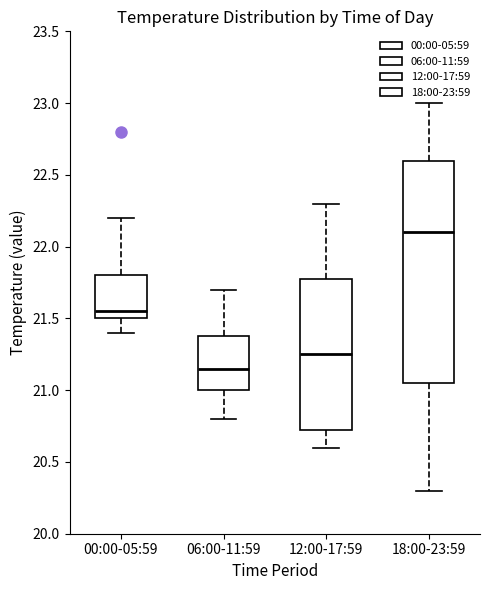

Reading left to right, transcribe this box plot: for each box, give where its median line is, the range the box spans, and where its two whiskers end, as read against the y-axis. The values are not printed on the chart, so give them approximately, as read against the axis.

00:00-05:59: median 21.55, box 21.50 to 21.80, whiskers 21.40 to 22.20
06:00-11:59: median 21.15, box 21.00 to 21.40, whiskers 20.80 to 21.70
12:00-17:59: median 21.25, box 20.75 to 21.80, whiskers 20.60 to 22.30
18:00-23:59: median 22.10, box 21.05 to 22.60, whiskers 20.30 to 23.00